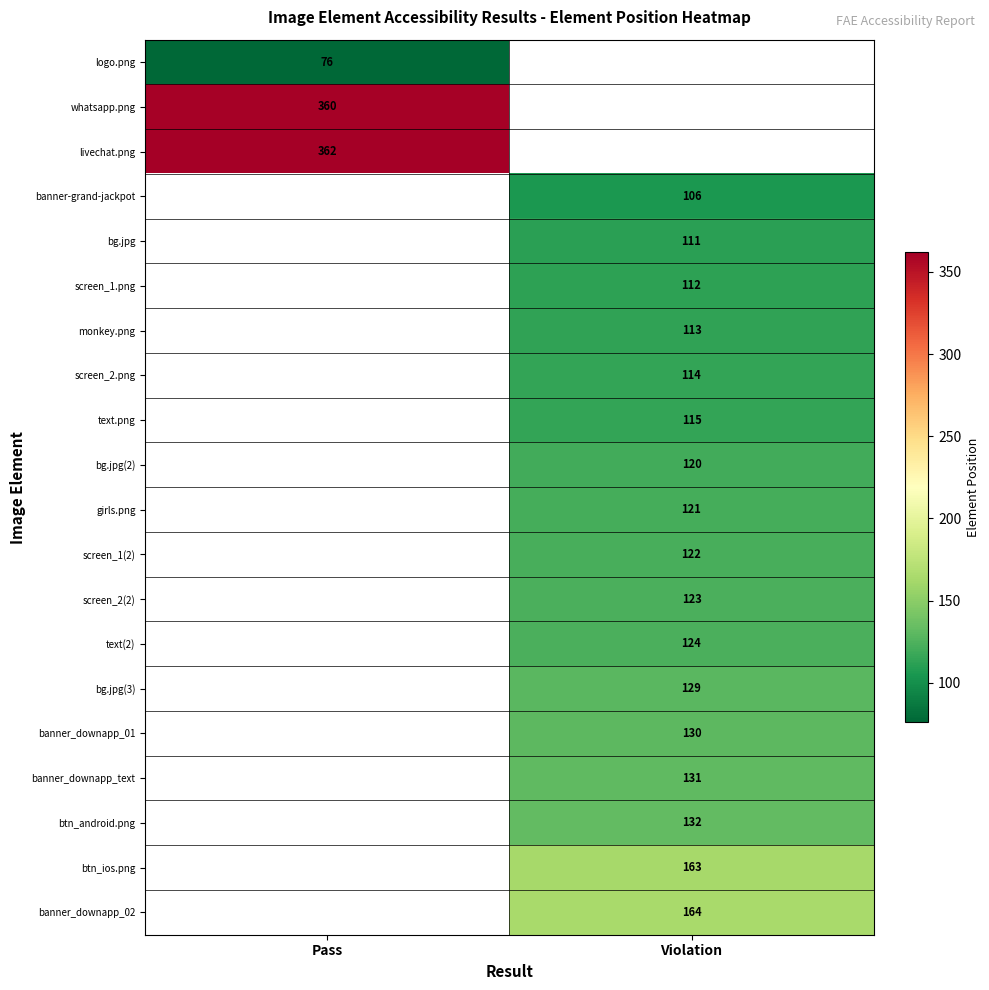

Is the value of text(2) at Violation greater than the value of screen_2(2) at Violation?

Yes